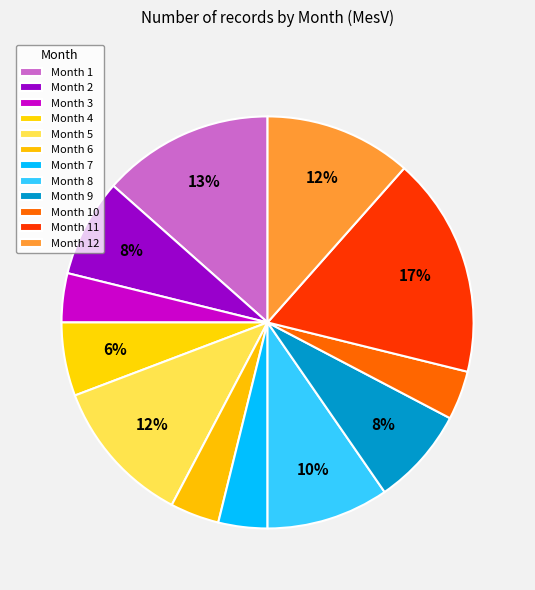

To the nearest percent, what is the average slice percentage?

8%